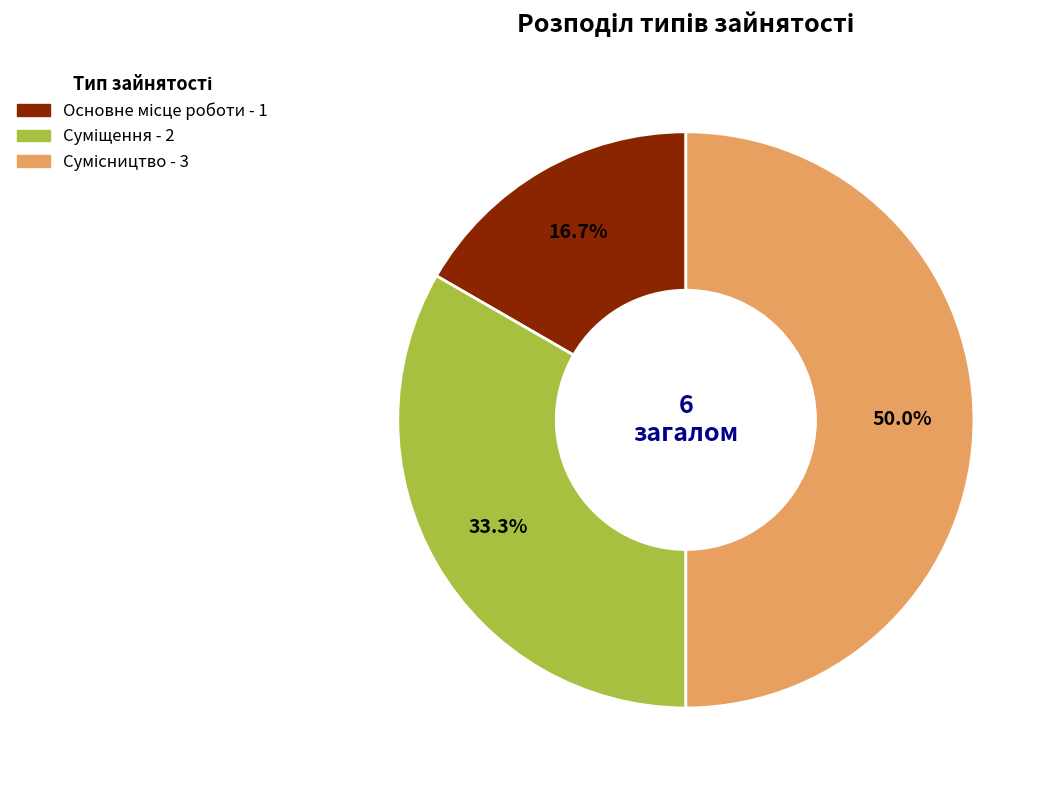

To the nearest percent, what is the difference between the largest and smallest slice percentages?

33%